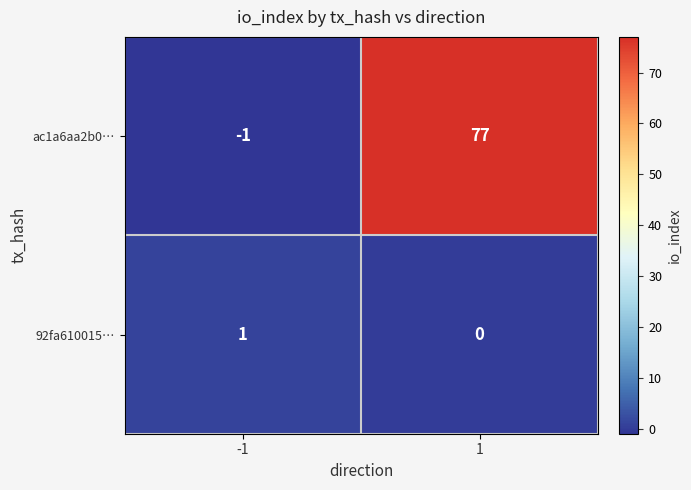

The ac1a6aa2b0… series shows 127 at 1. True or false?

False